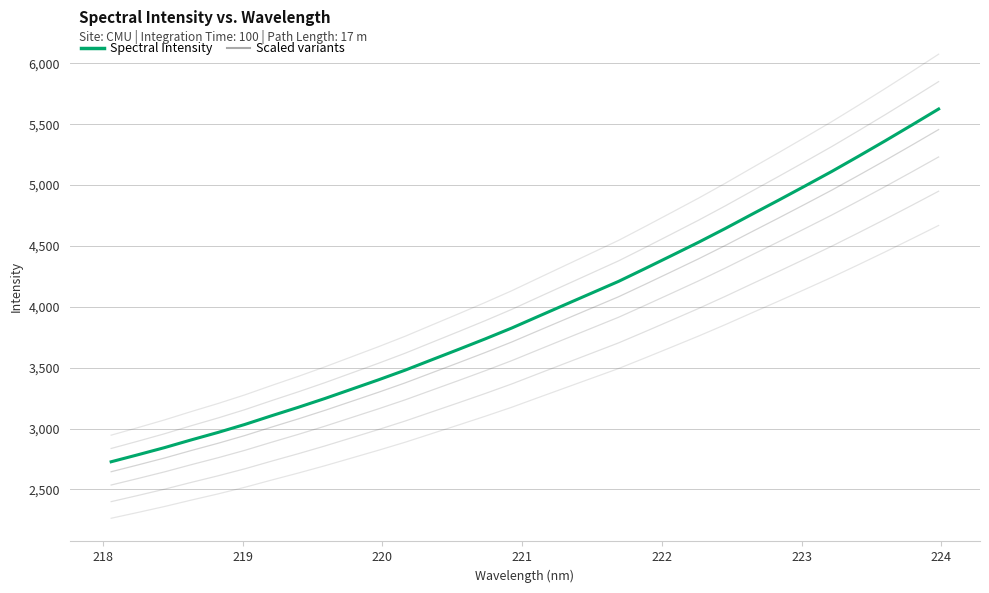

How many data points are less than 3922?

16